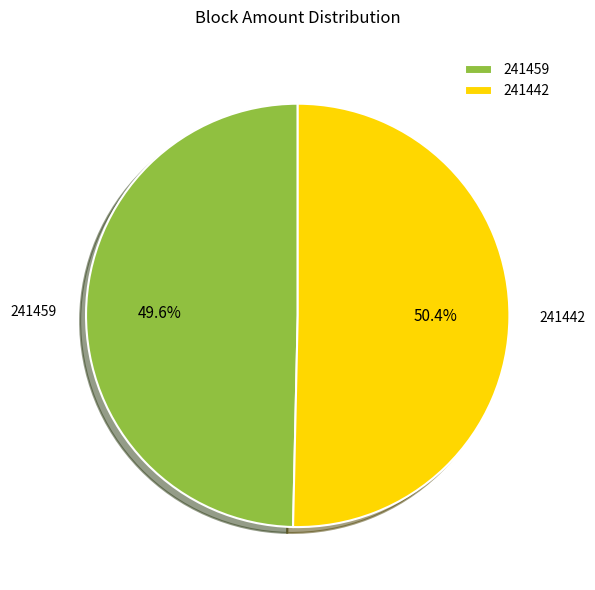

Count the number of slices in the pie.

2